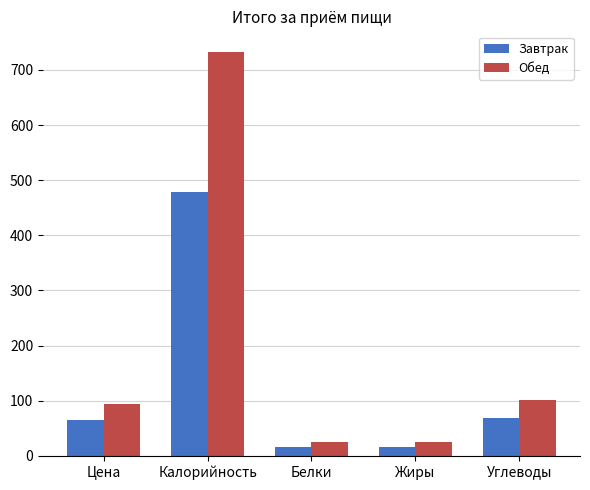

What is the sum of the Завтрак values at Жиры and Калорийность?

494.8